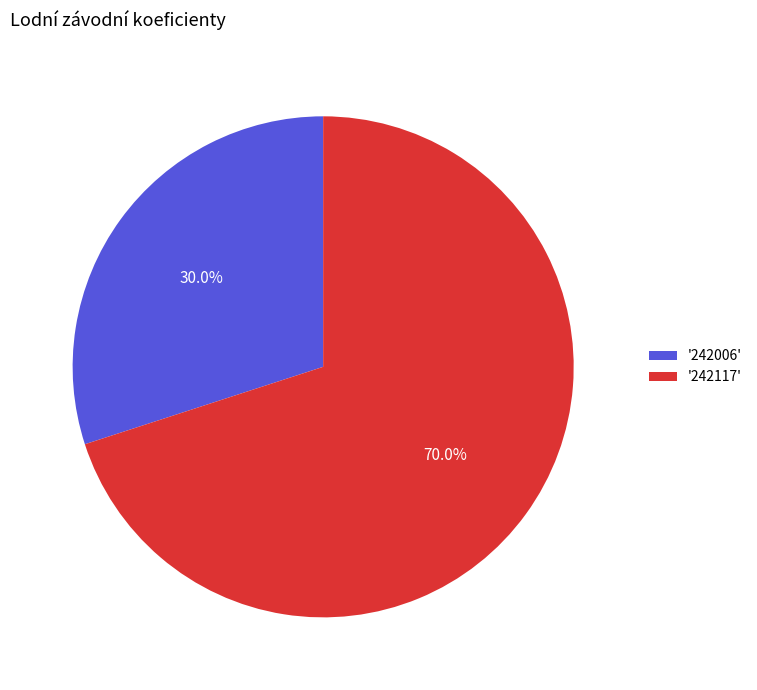

Do '242006' and '242117' together represent more than half of the pie?

Yes